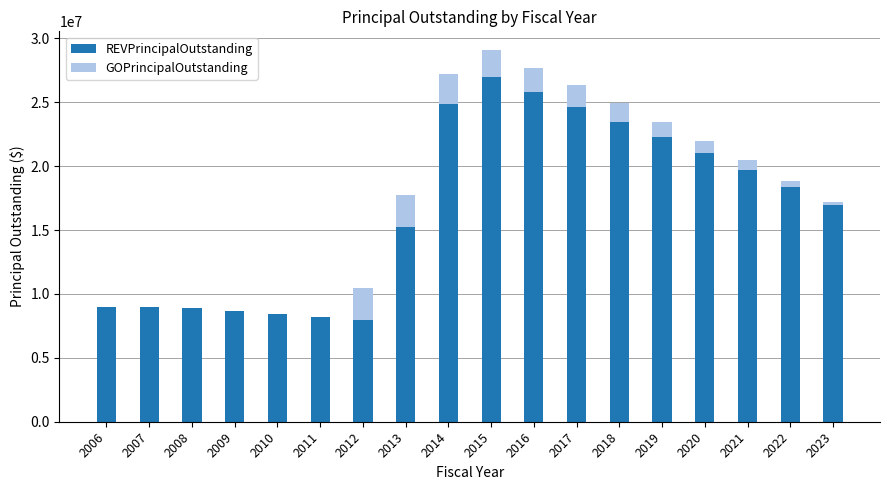

What is the highest value of the REVPrincipalOutstanding series?

27000000